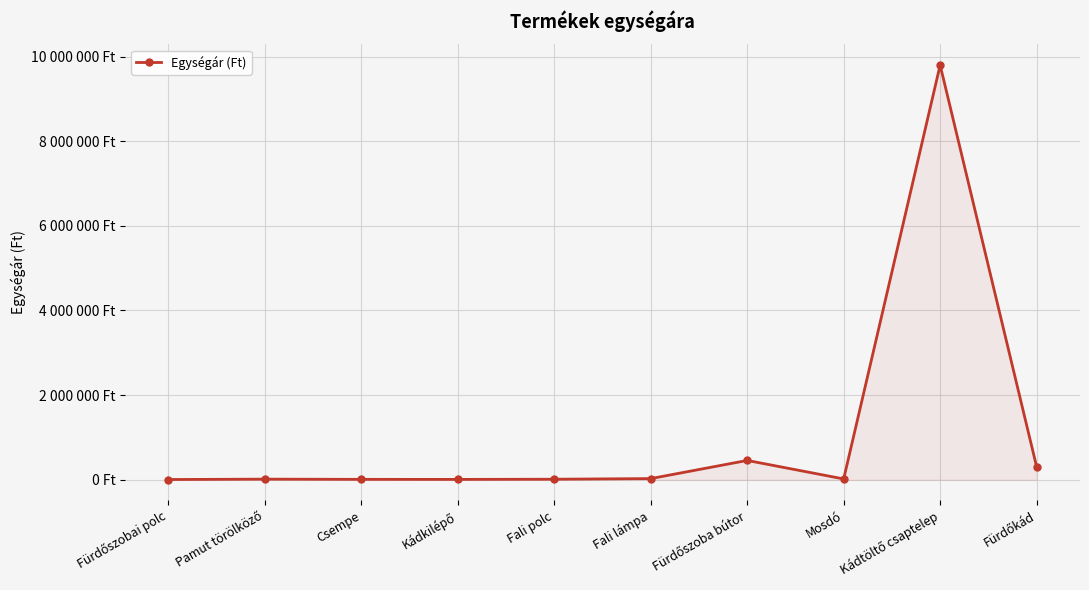

What is the label of the 10th point from the right?

Fürdőszobai polc